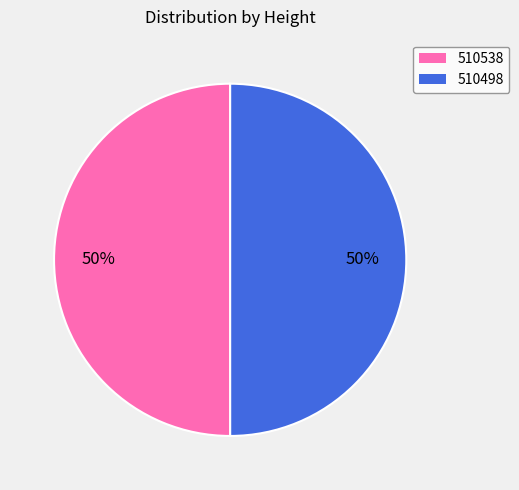

What percentage is the 510538 slice, to the nearest percent?

50%